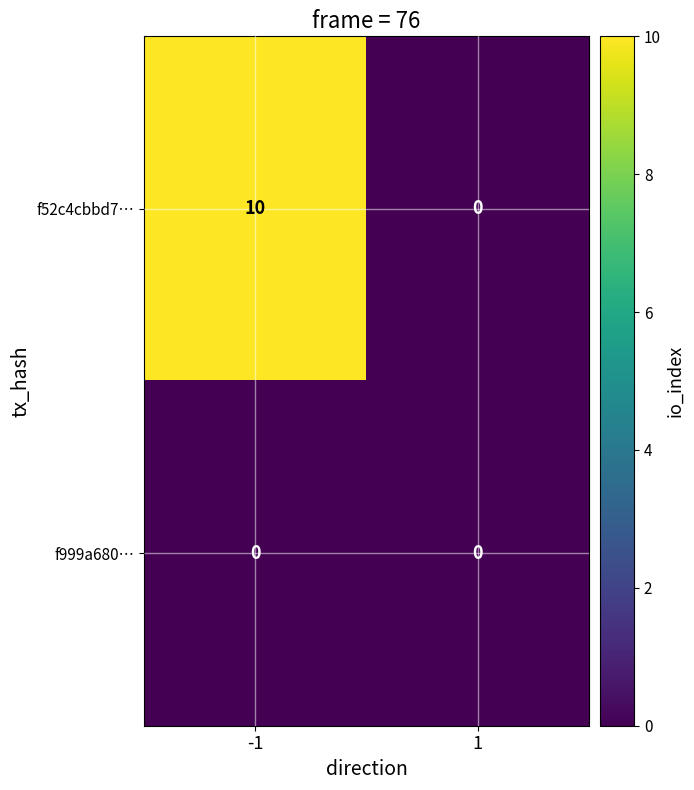

The f999a680… series shows 0 at 1. True or false?

True